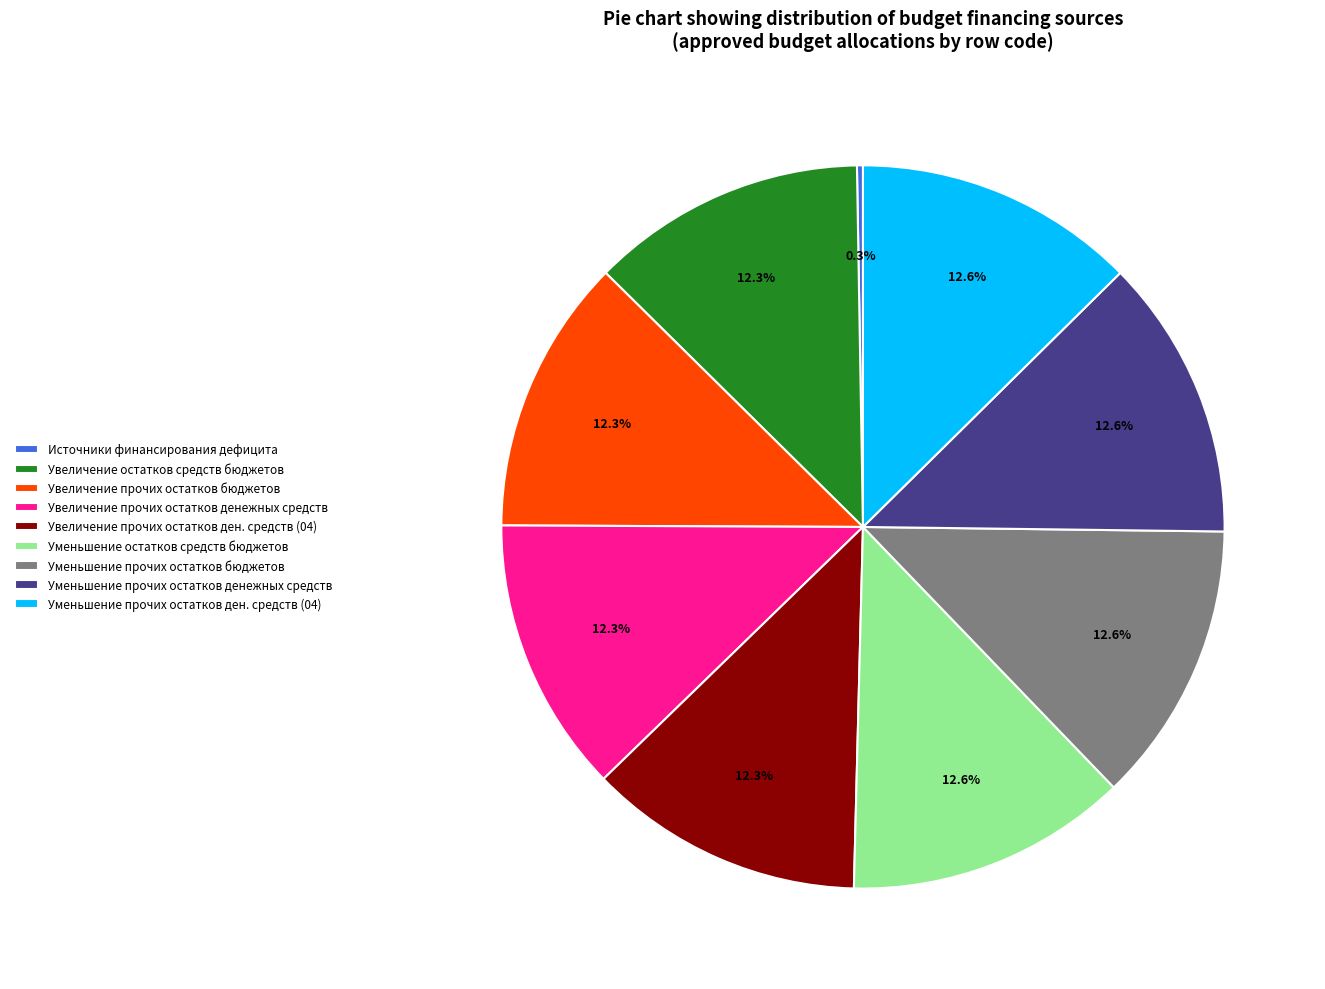

What percentage is NOT represented by Увеличение прочих остатков бюджетов?

87.7%